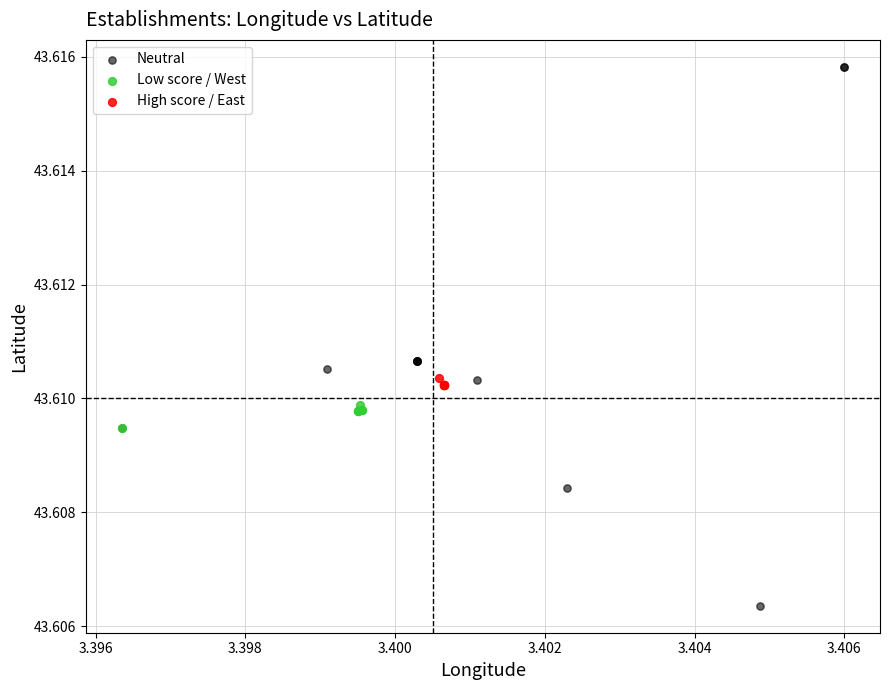

What are all the series names shown in the legend?

Neutral, Low score / West, High score / East